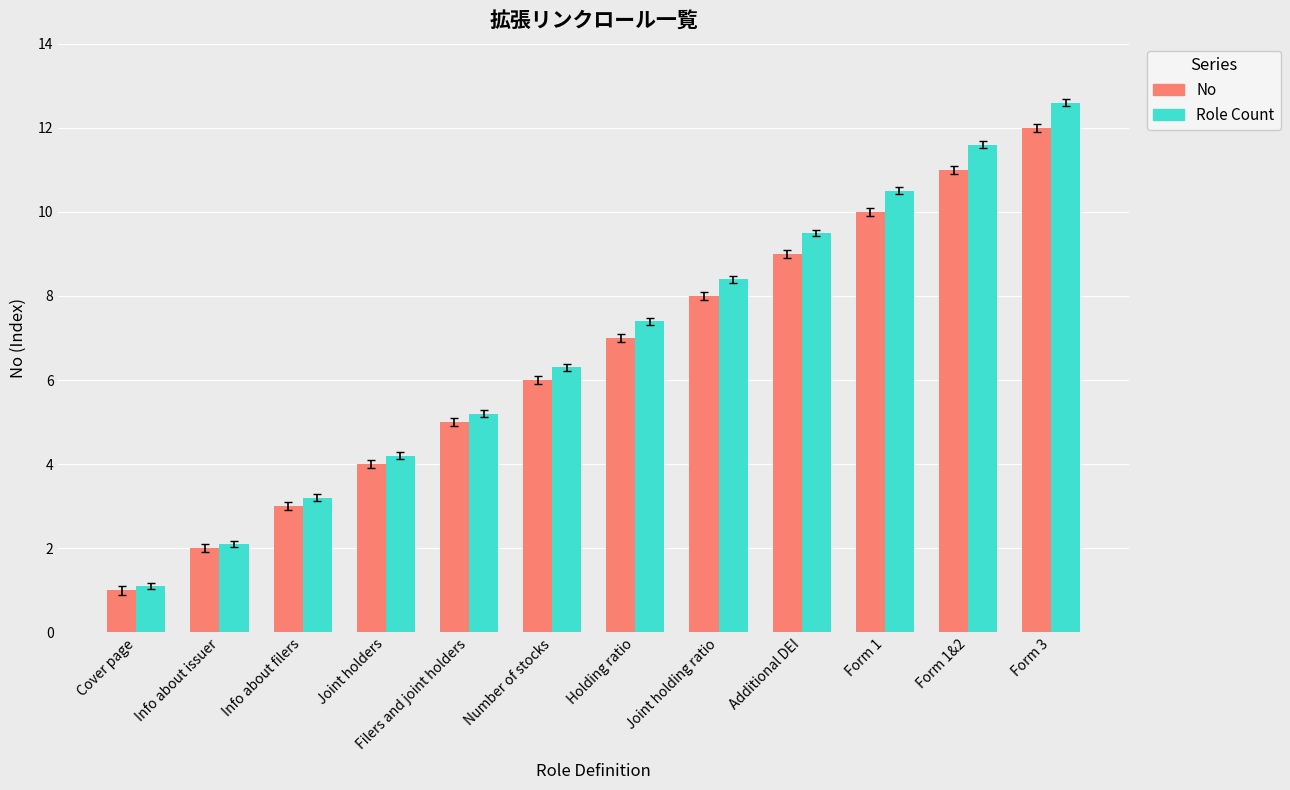

The No series shows 4.0 at Joint holders. True or false?

True